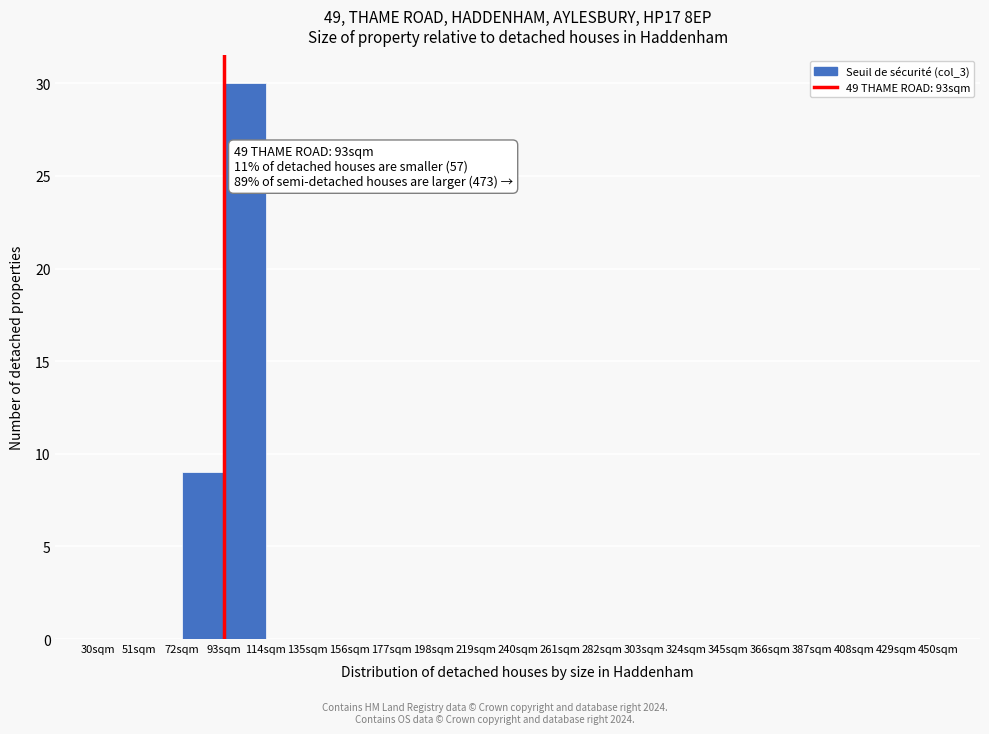

Which range on the x-axis has the tallest bar?

93 to 114